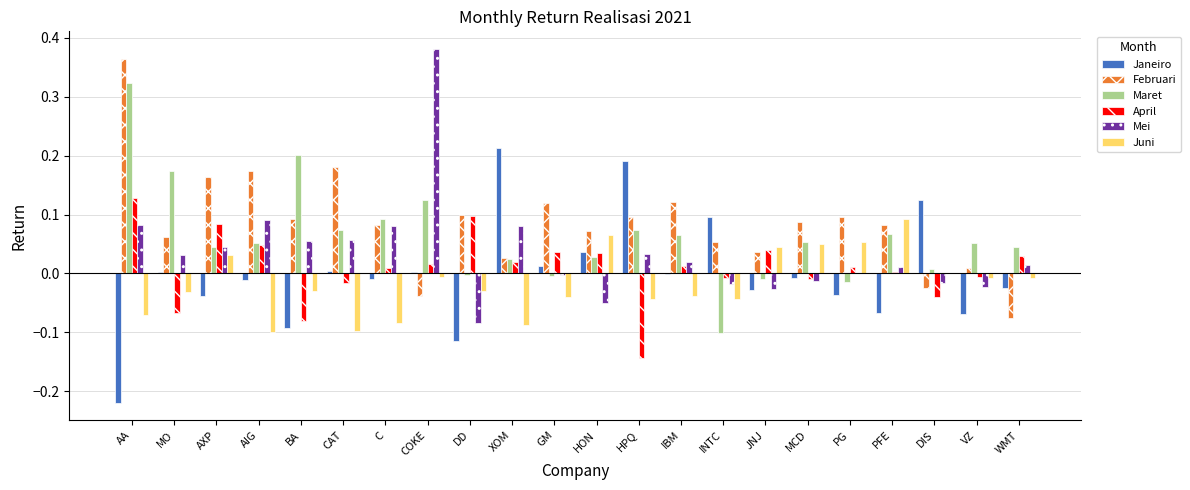

Which category has the highest value across all series?

COKE